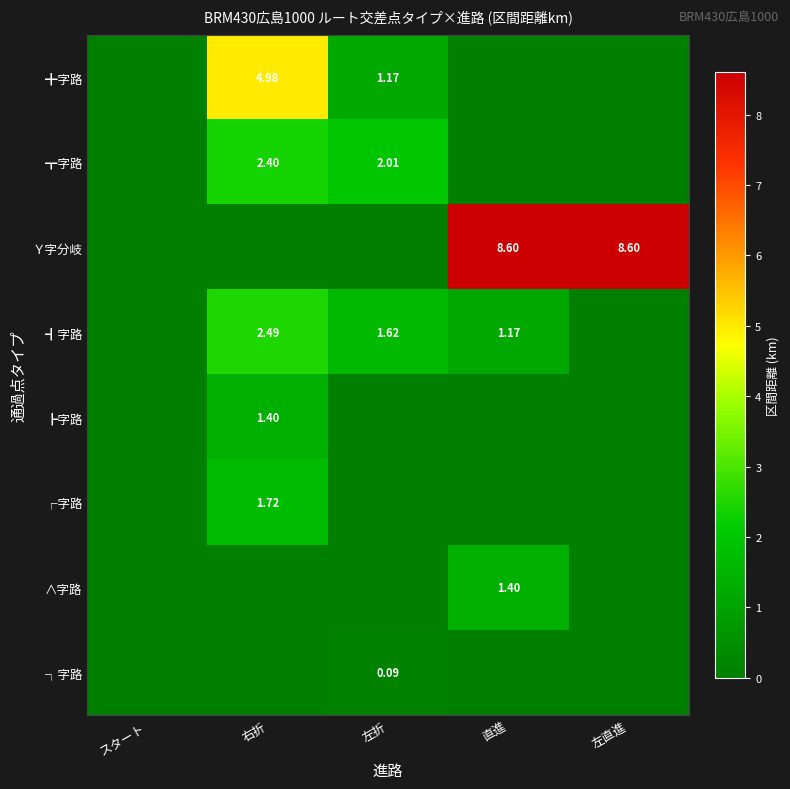

At how many categories does at least one series exceed 3?

3